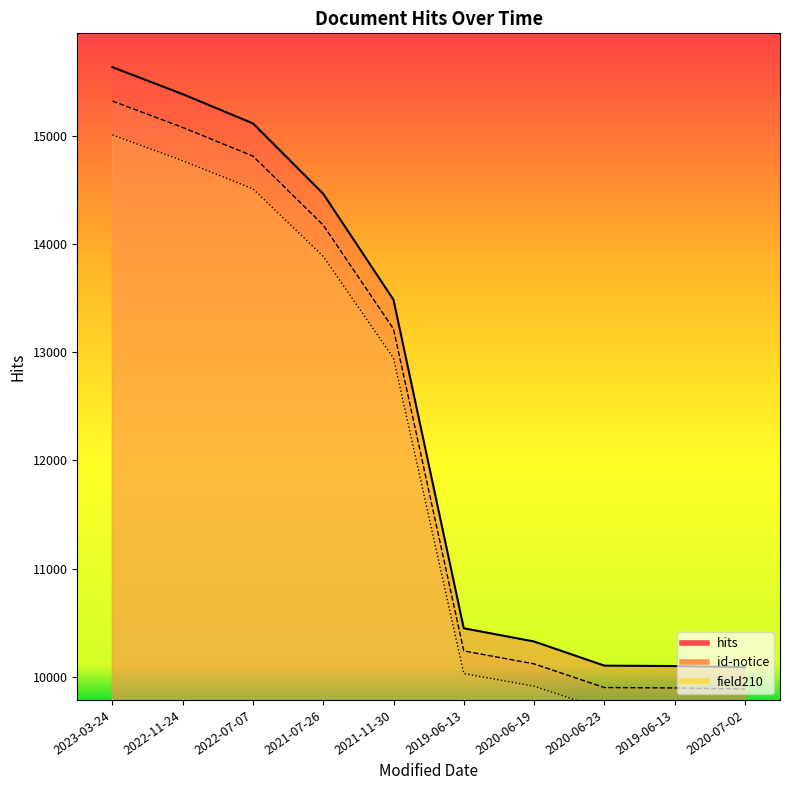

True or false: hits and id-notice intersect in this chart.

False